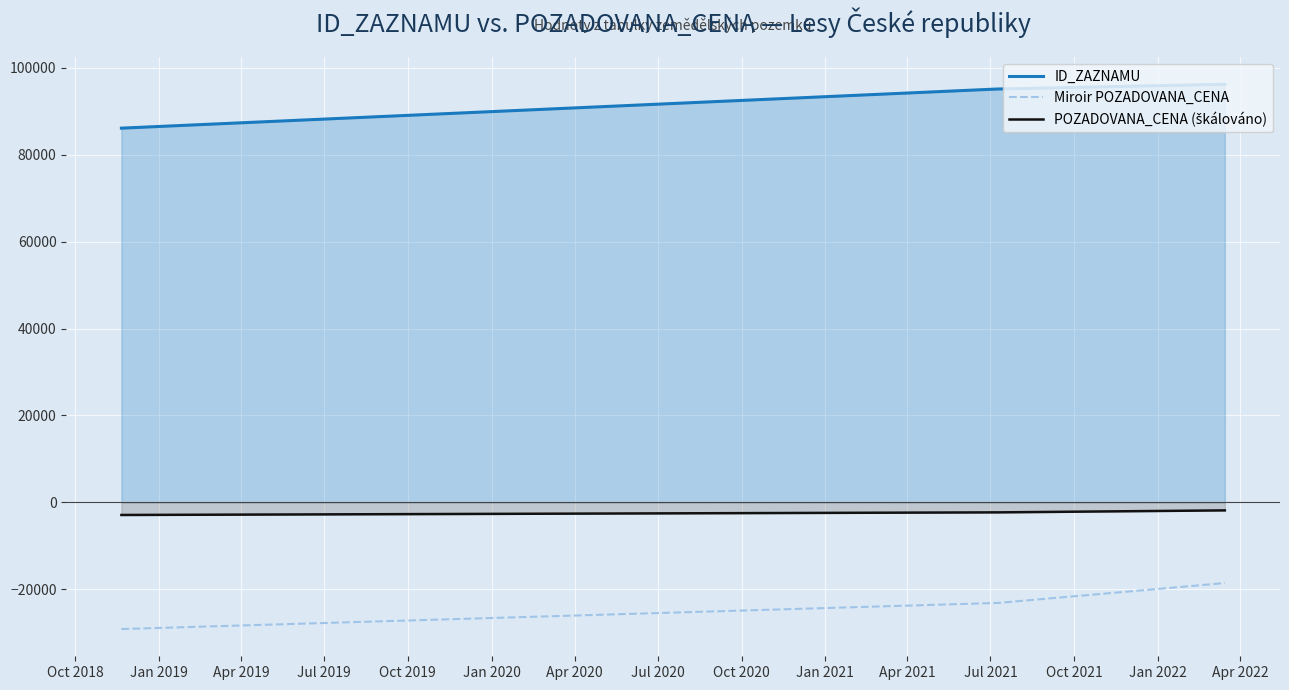

True or false: Miroir POZADOVANA_CENA and ID_ZAZNAMU cross at least once.

False